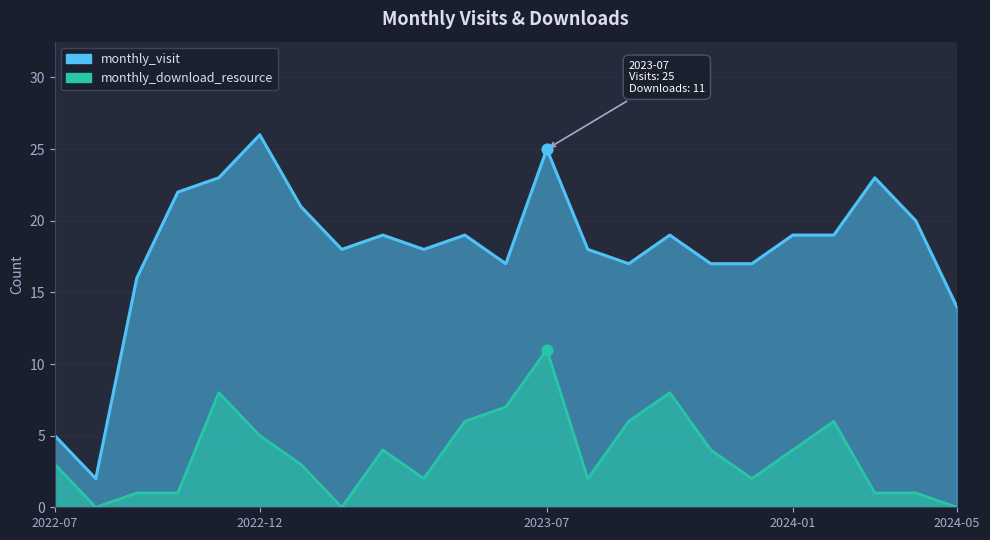

Which series has the largest total across all categories?

monthly_visit